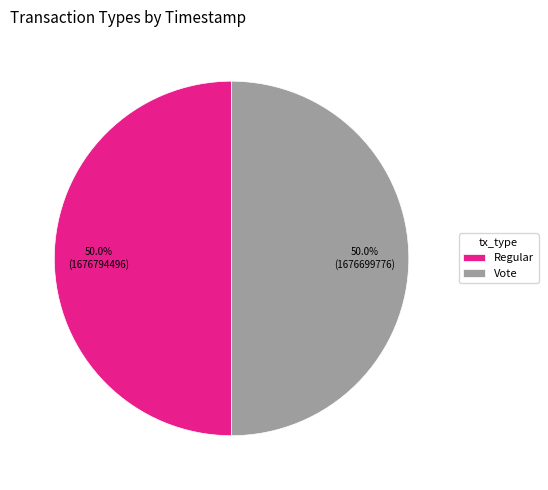

What is the ratio of the value at Vote to the value at Regular?

1.0